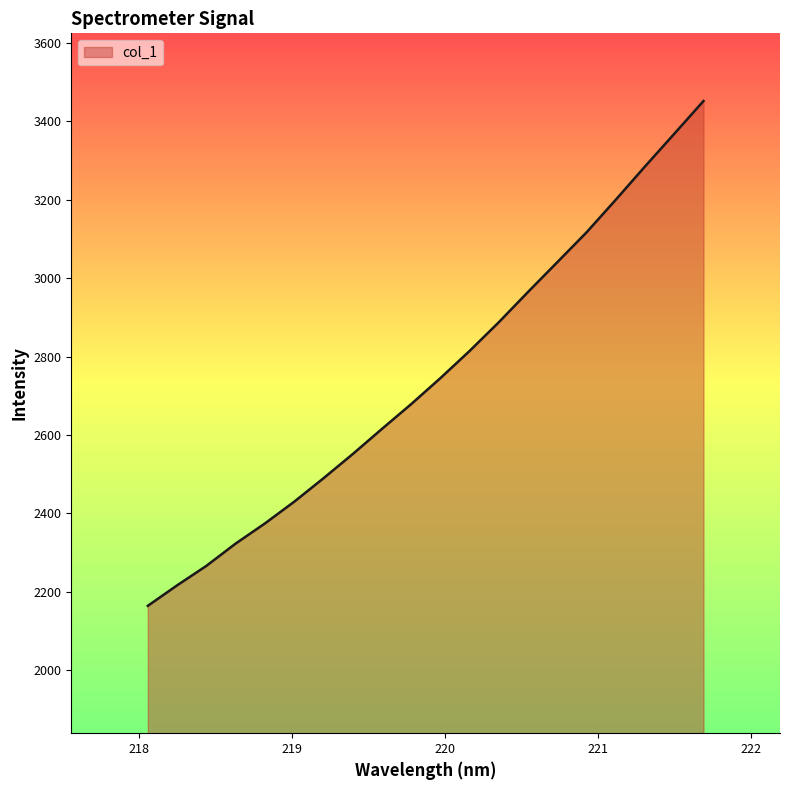

What is the greatest value displayed?

3451.3